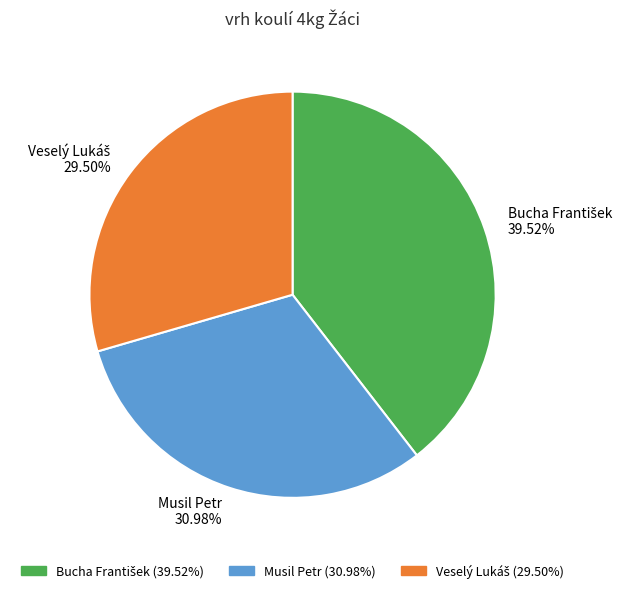

How many slices are in this pie chart?

3